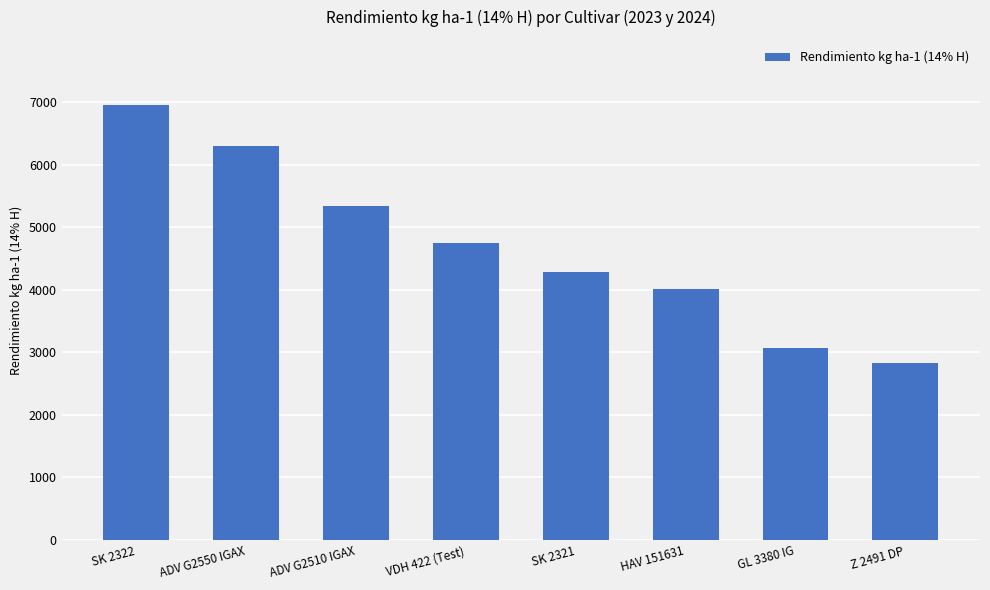

Which label corresponds to the smallest value in the chart?

Z 2491 DP